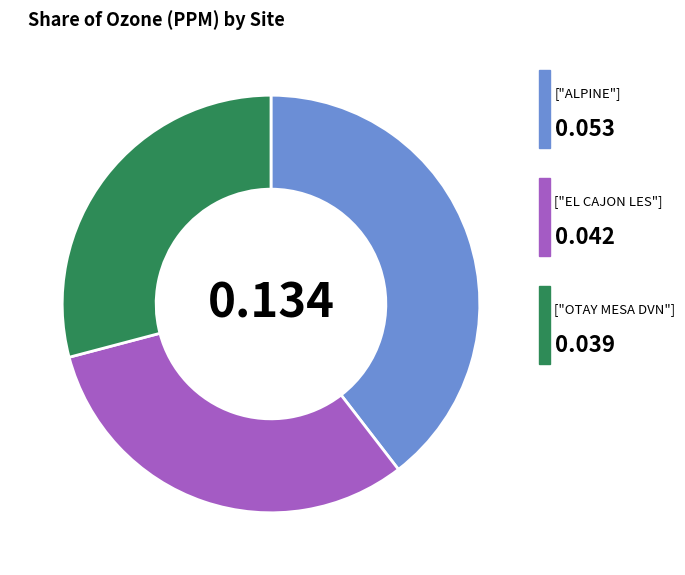

Does any single category account for the majority?

No